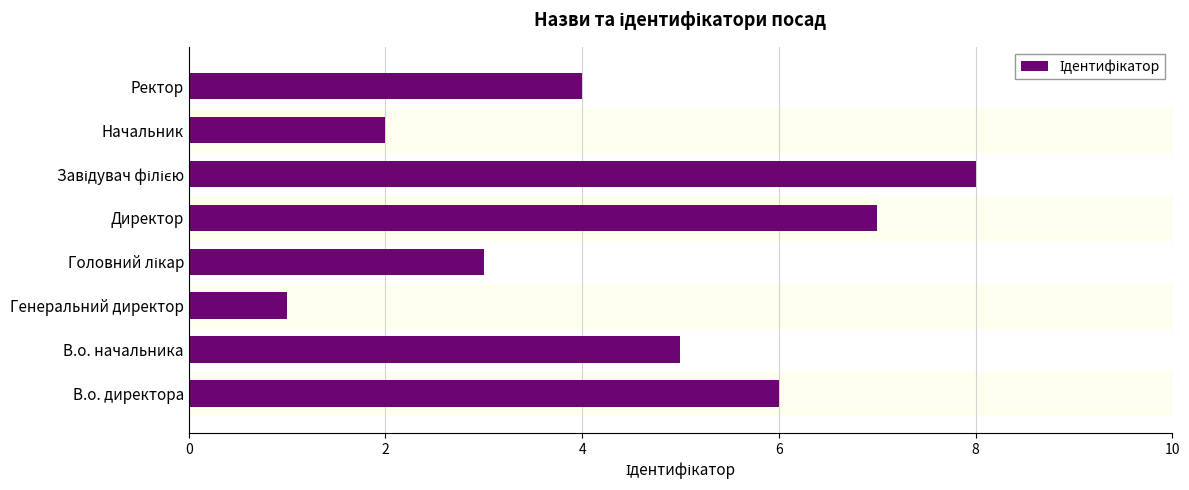

Does the chart contain any negative values?

No